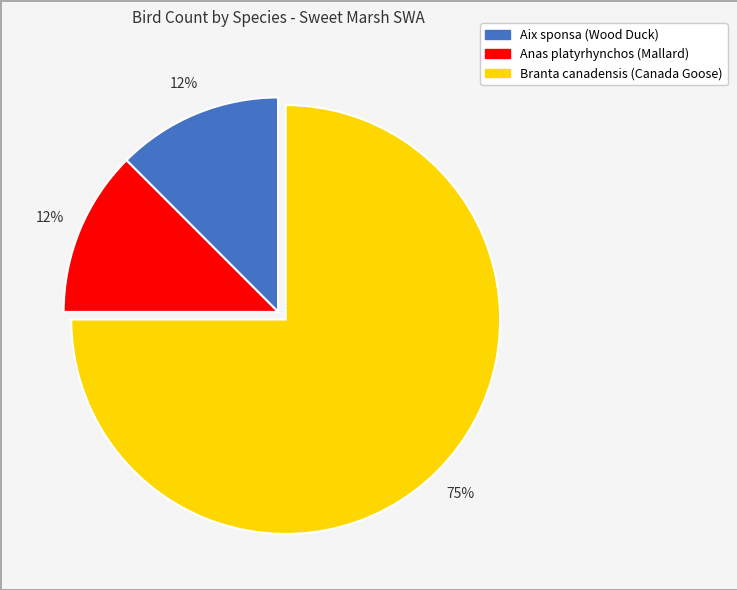

Approximately how many times larger is the value at Anas platyrhynchos (Mallard) compared to Aix sponsa (Wood Duck)?

1.0